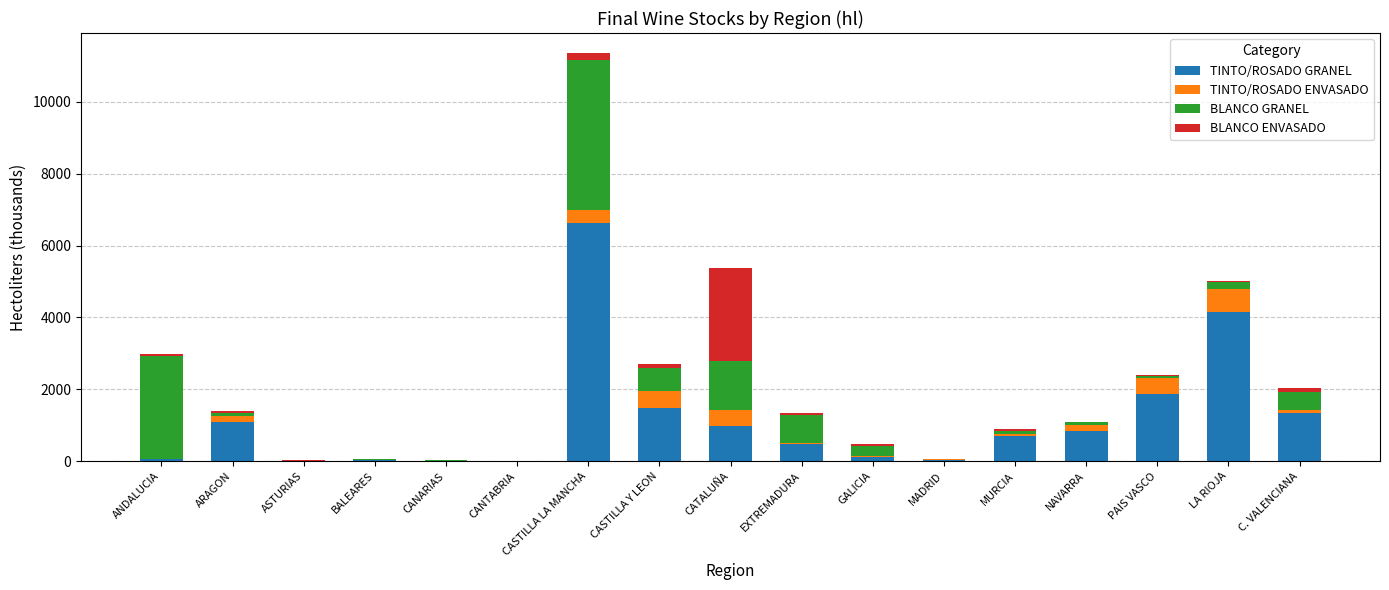

The value of TINTO/ROSADO GRANEL at PAIS VASCO is 1860.3. True or false?

True